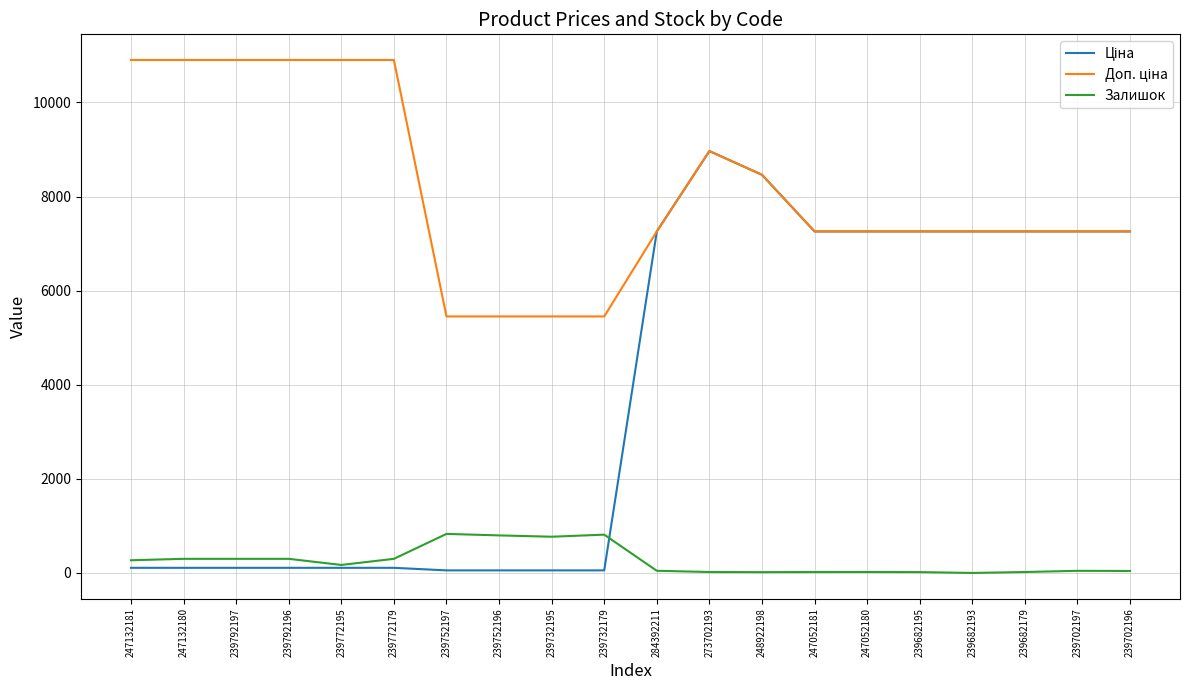

True or false: Залишок has a value of 830.0 at 239752197.

True